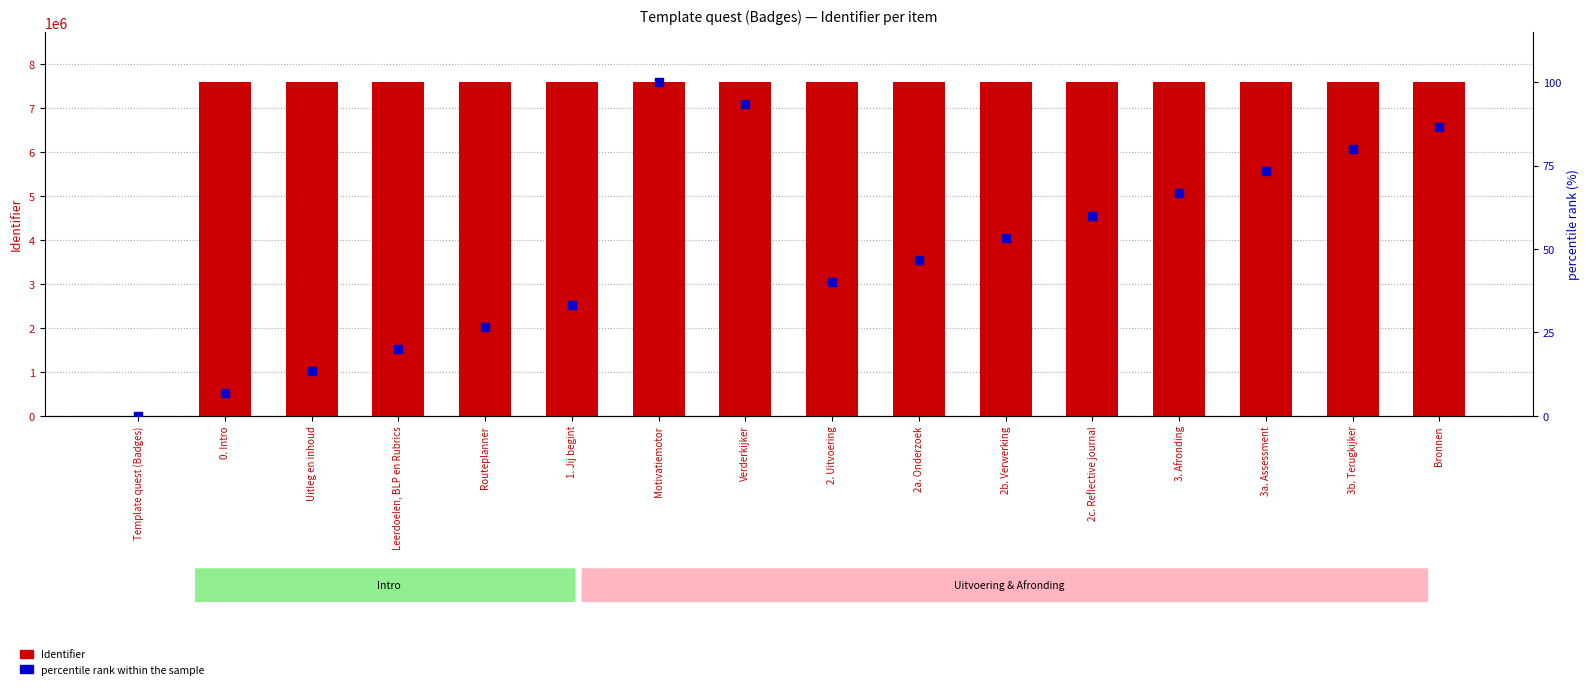

At which category is the sum across all series the highest?

Motivatiemotor